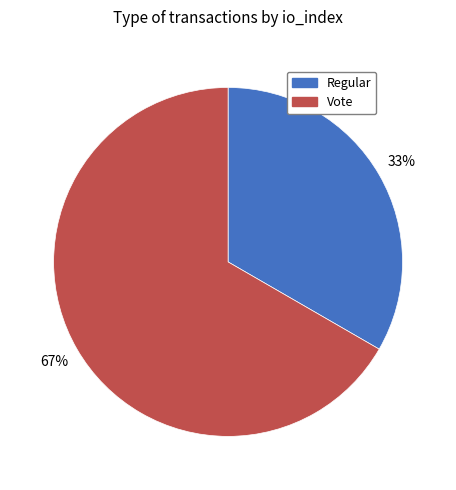

True or false: Regular accounts for 26% of the total.

False